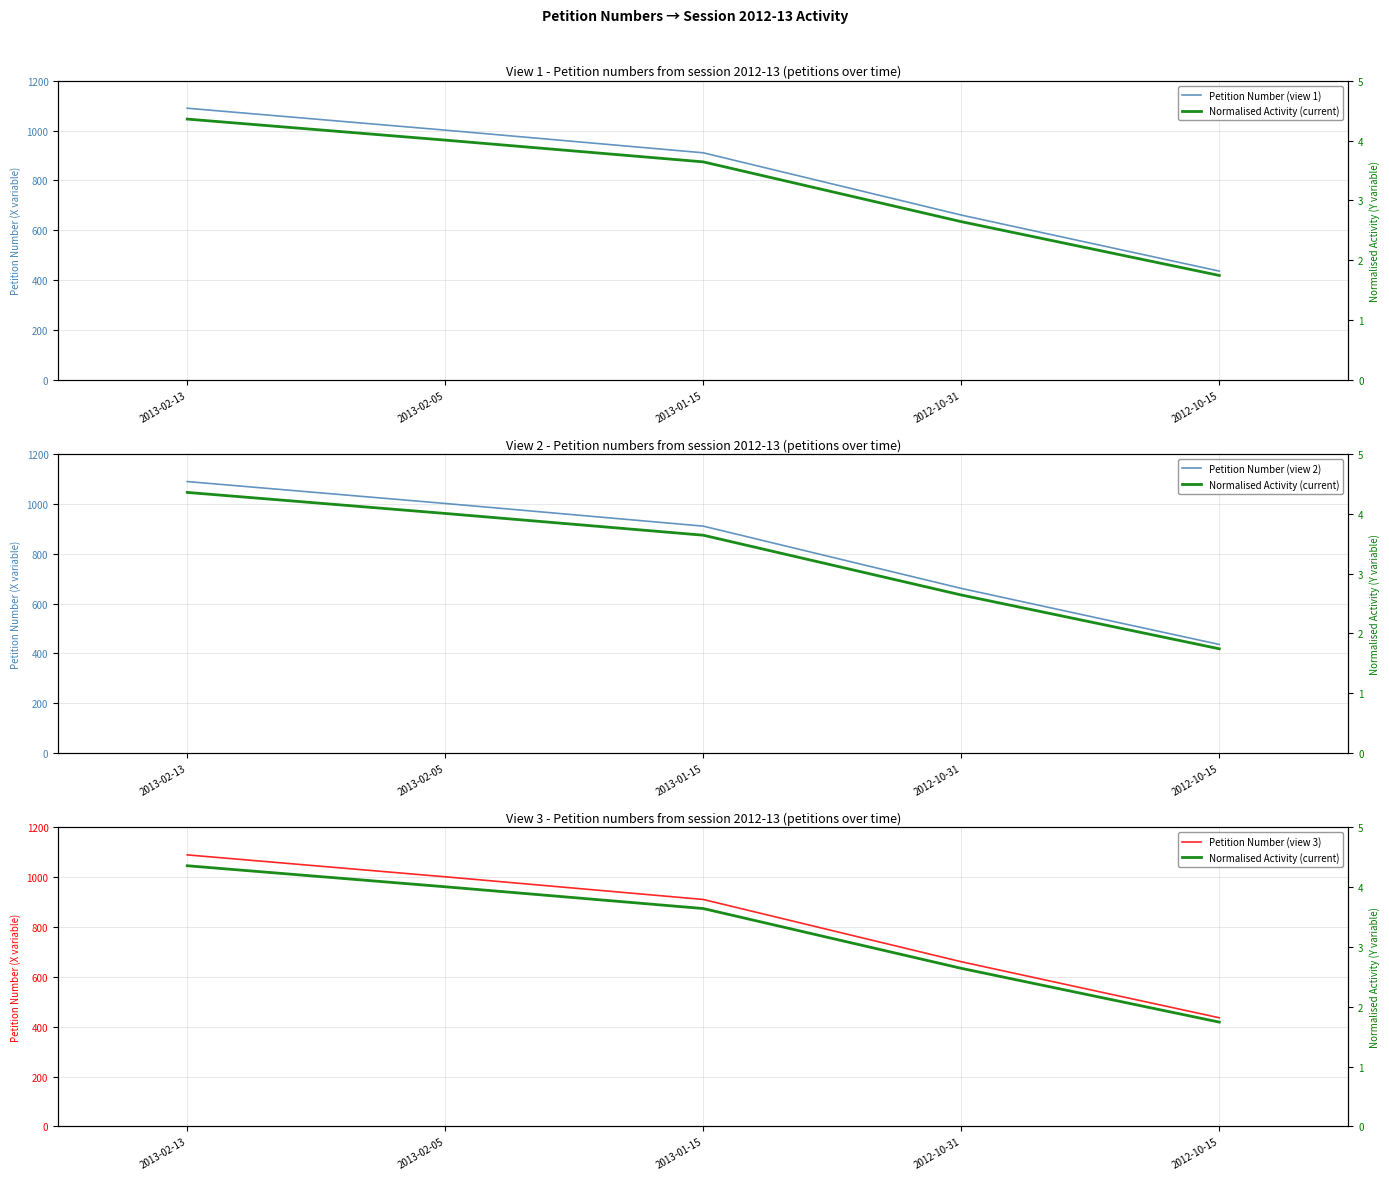

True or false: Petition Number (view 1) and Petition Number (view 2) cross at least once.

False